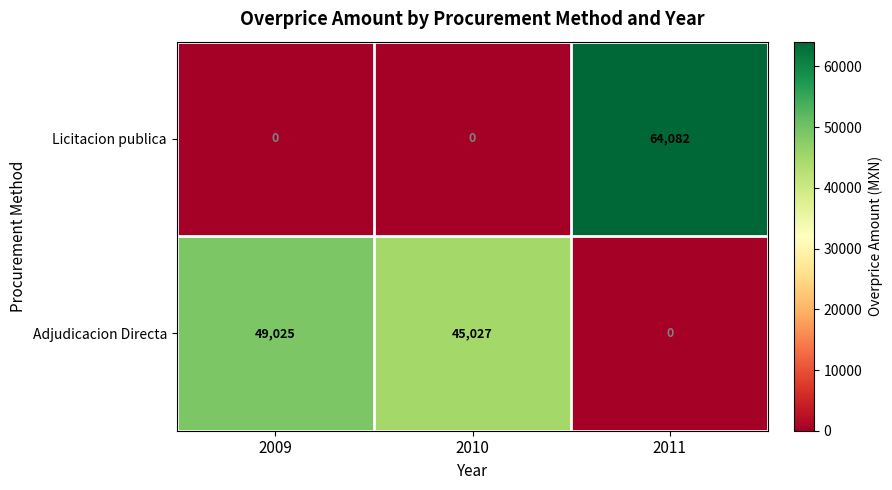

Reading right to left, what are all the values shown in this chart?

Licitacion publica: 64082	0	0
Adjudicacion Directa: 0	45027	49025